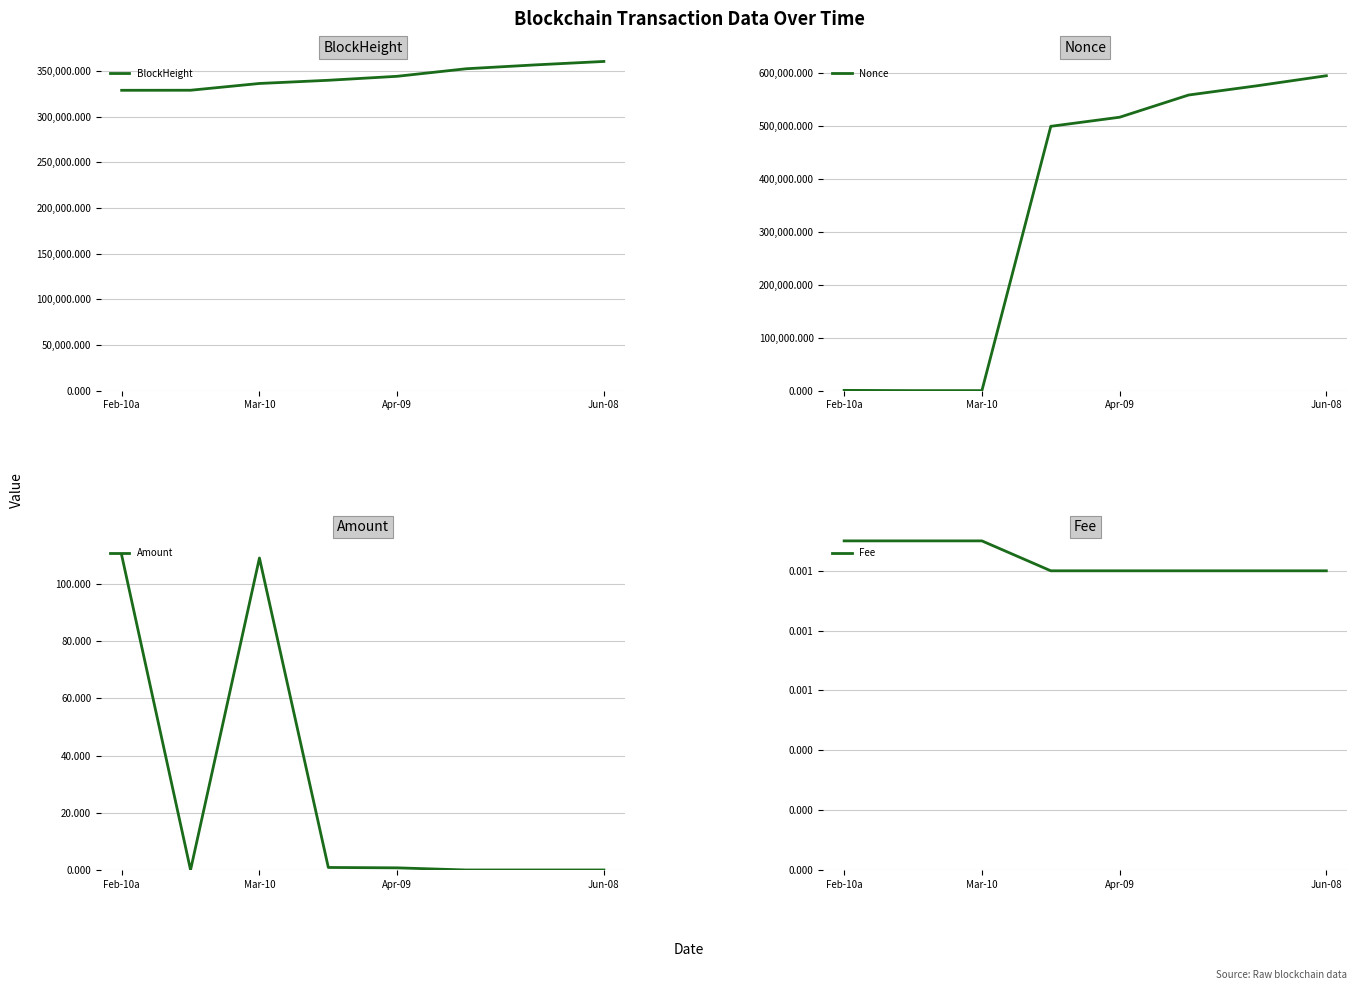

What are all the series names shown in the legend?

BlockHeight, Nonce, Amount, Fee